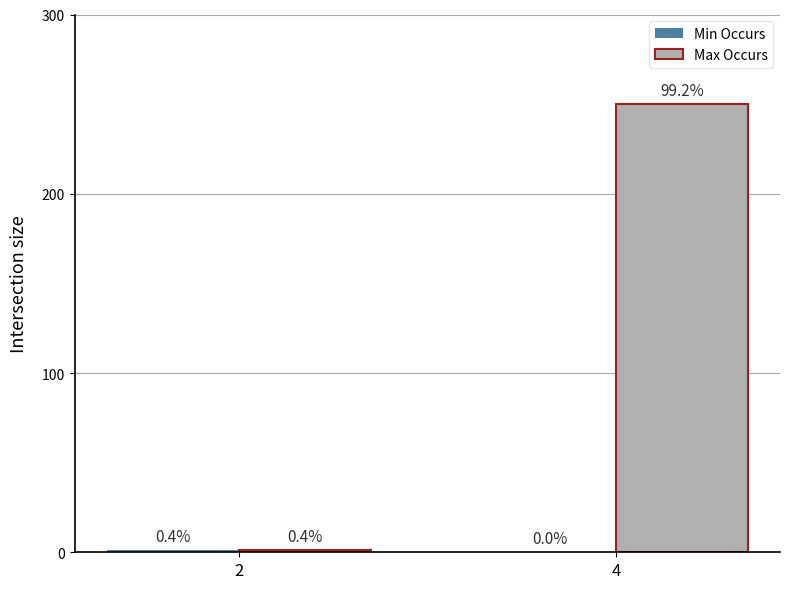

Are the bars horizontal?

No